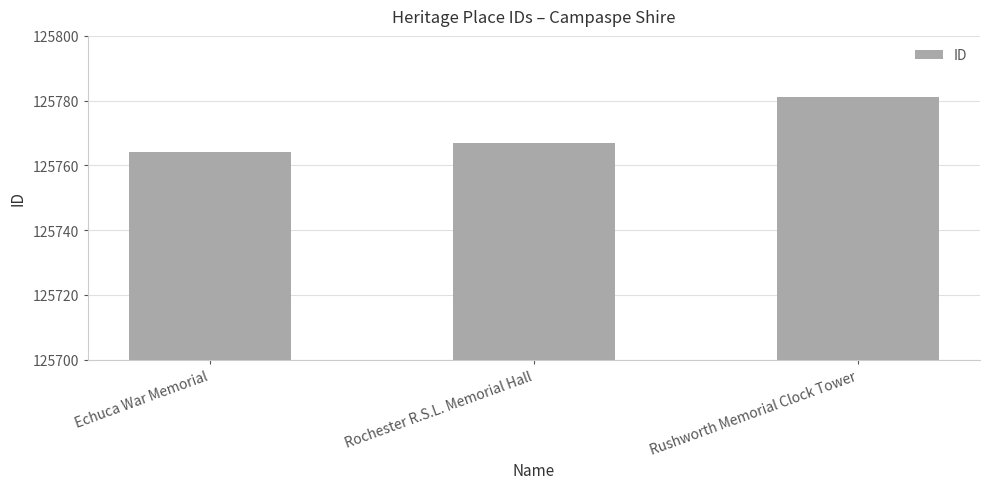

At which label is the value closest to 125772?

Rochester R.S.L. Memorial Hall